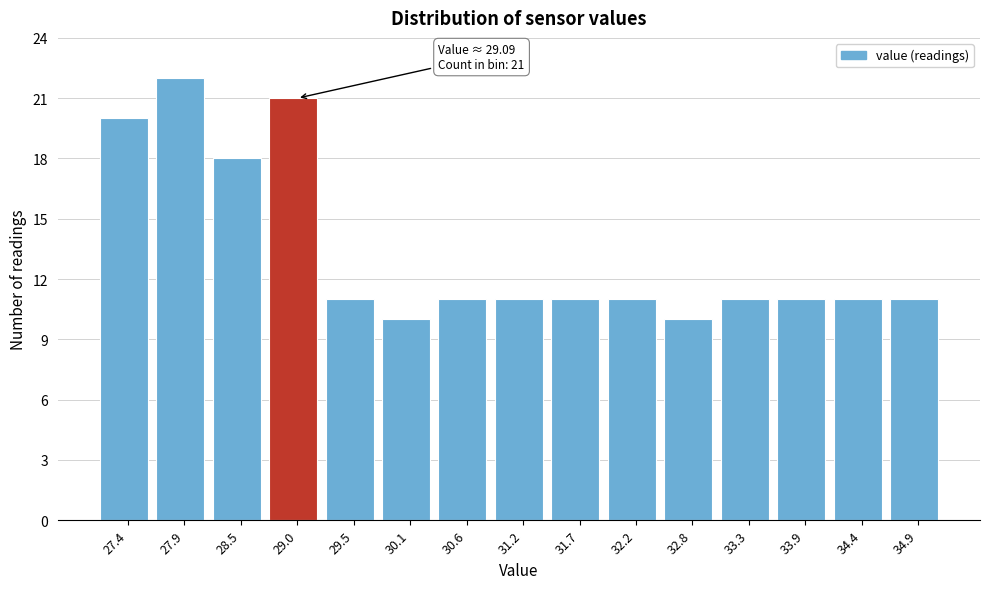

Over which range of the x-axis is the bar tallest?

27.6 to 28.2